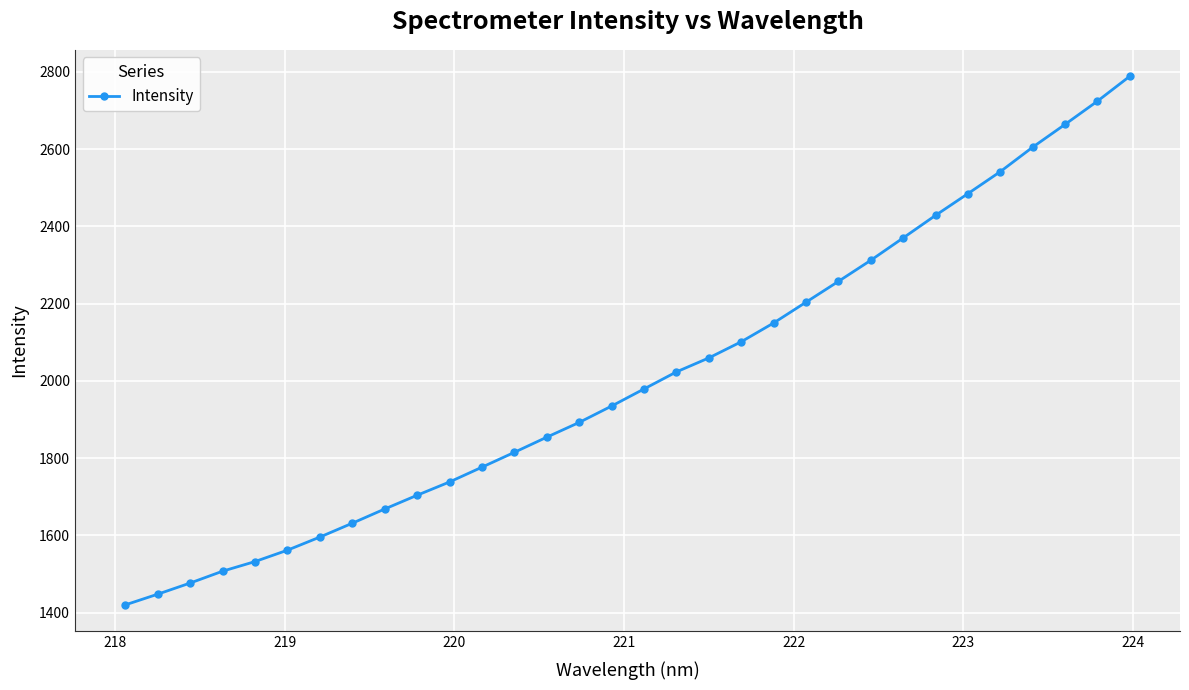

What is the smallest value displayed?

1420.1